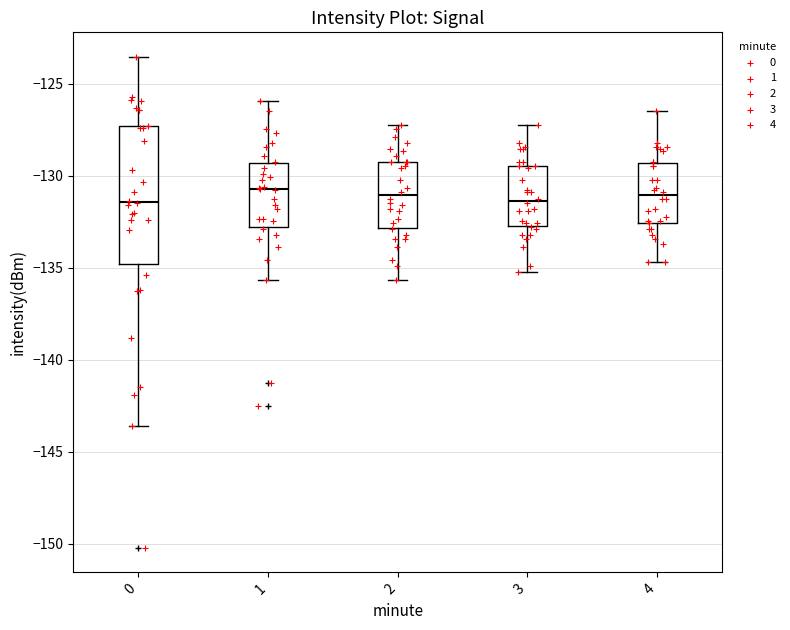

Reading left to right, transcribe this box plot: for each box, give where its median line is, the range the box spans, and where its two whiskers end, as read against the y-axis. The values are not printed on the chart, so give them approximately, as read against the axis.

0: median -131.5, box -135.0 to -127.5, whiskers -143.5 to -123.5
1: median -130.5, box -133.0 to -129.5, whiskers -135.5 to -126.0
2: median -131.0, box -133.0 to -129.0, whiskers -135.5 to -127.0
3: median -131.5, box -132.5 to -129.5, whiskers -135.0 to -127.0
4: median -131.0, box -132.5 to -129.5, whiskers -134.5 to -126.5